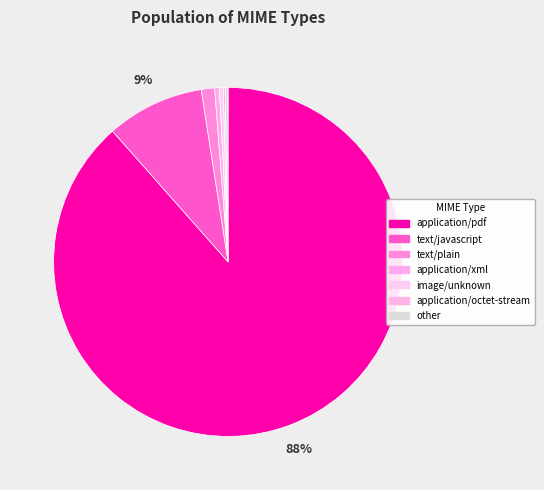

Is there any slice that represents more than half of the pie?

Yes